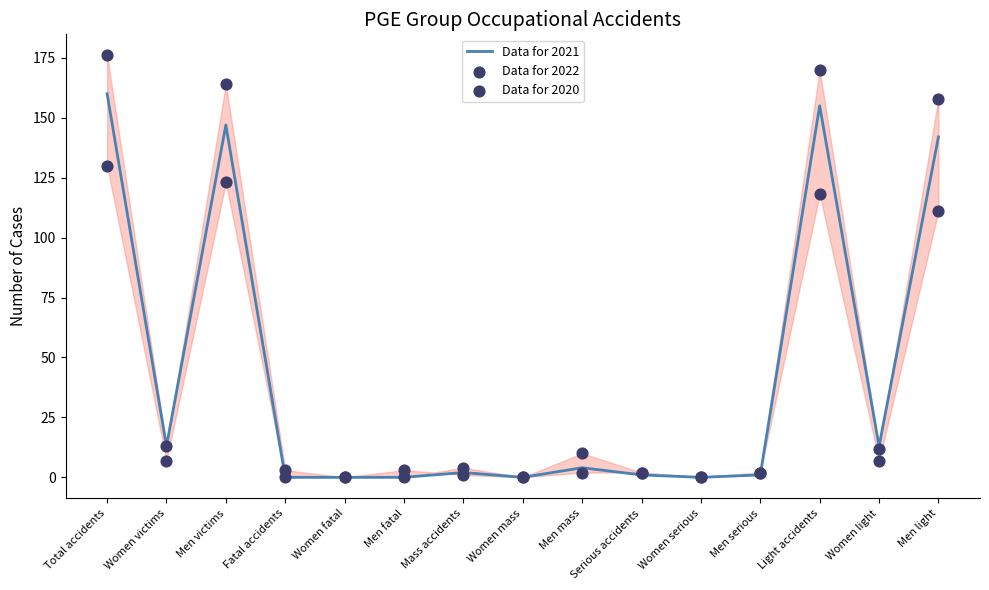

Which series has the widest spread of Y values?

Data for 2020